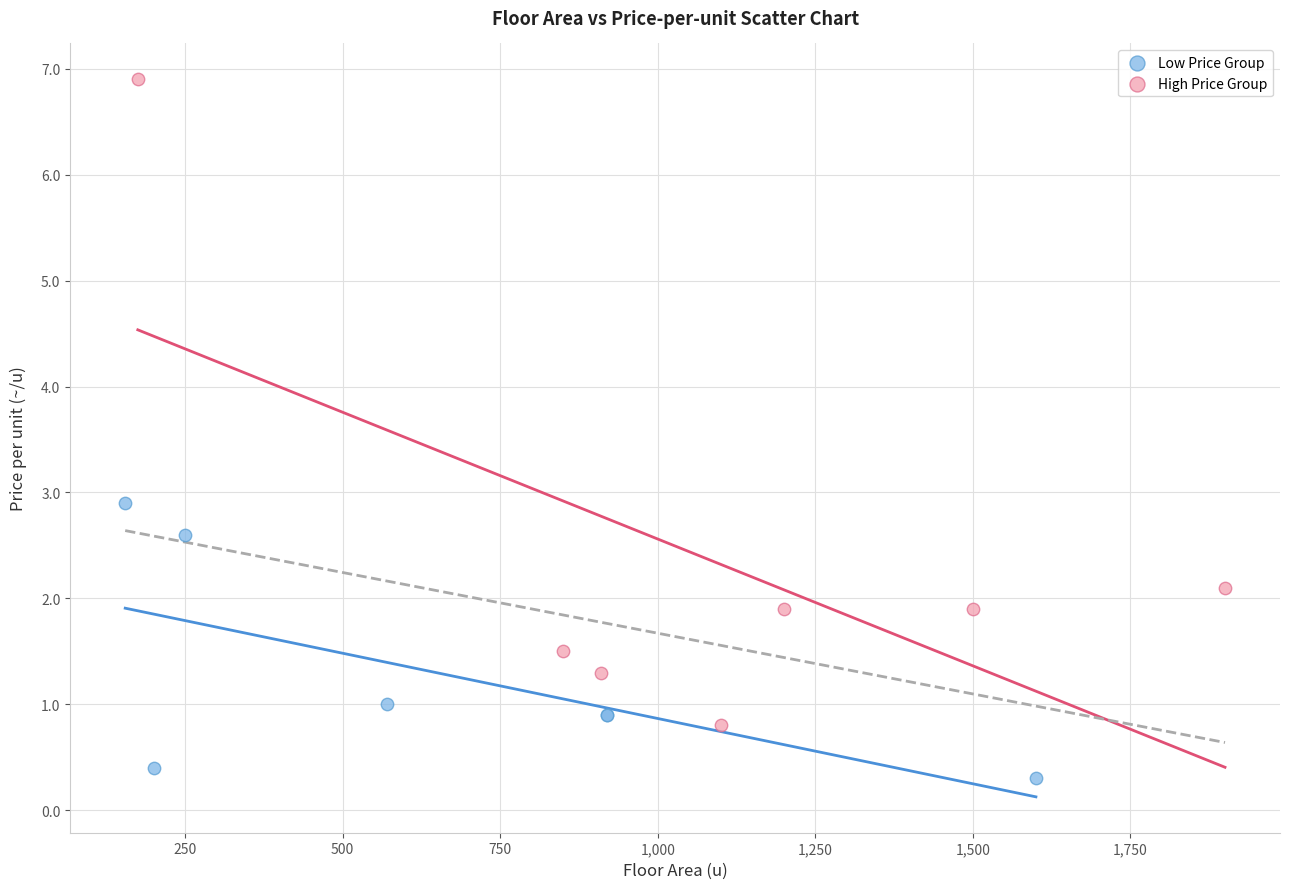

Which series has the widest spread of Y values?

High Price Group